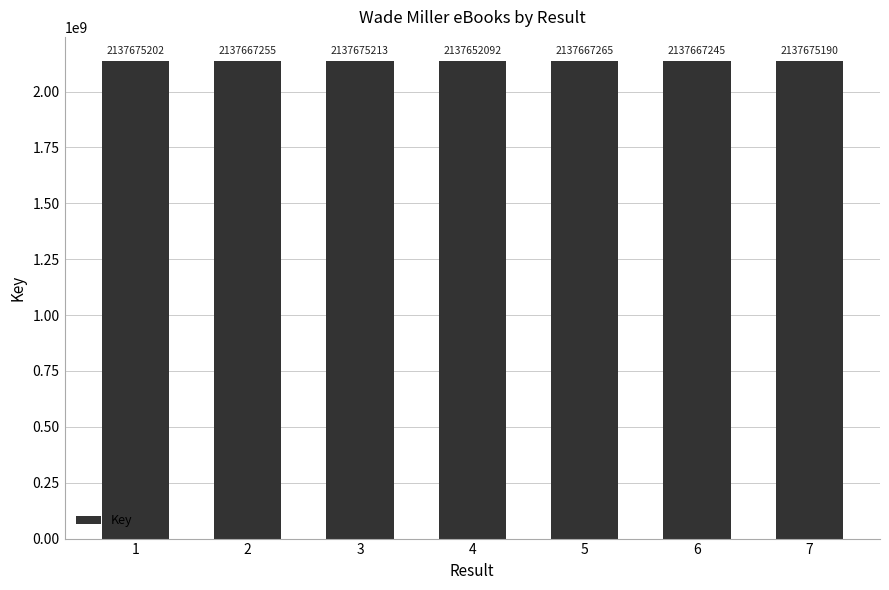

At which category does the chart reach its peak across all series?

3